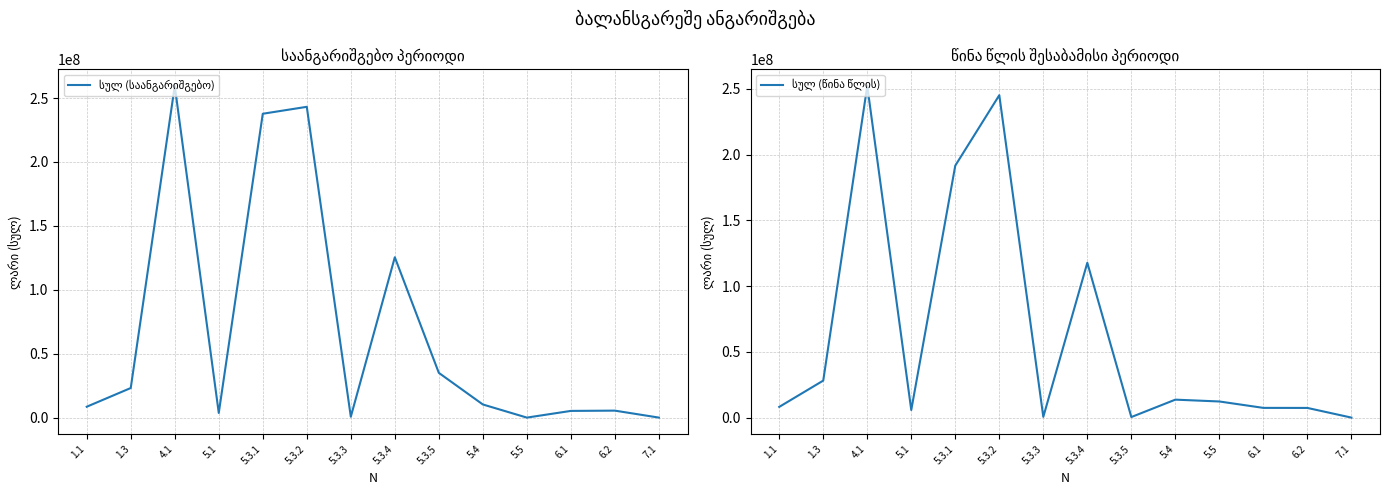

True or false: სულ (წინა წლის) has a value of 3538974 at 6.2.

False